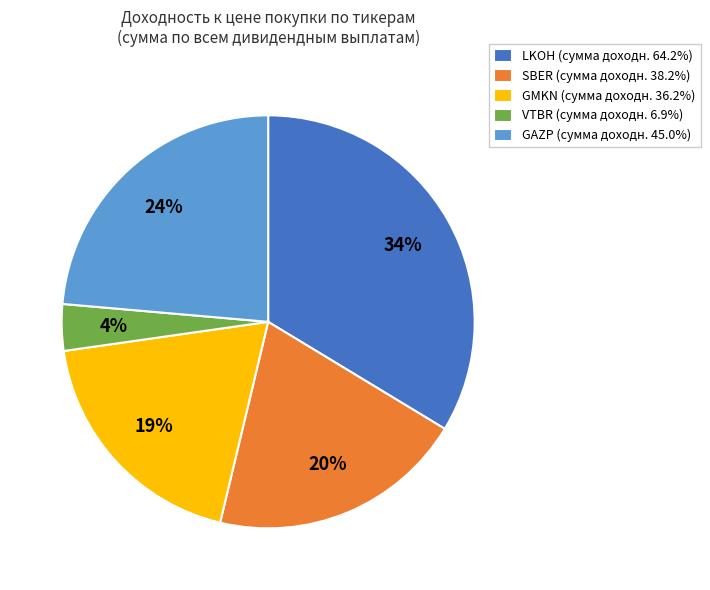

What is the ratio of the value at LKOH (сумма доходн. 64.2%) to the value at GMKN (сумма доходн. 36.2%)?

1.8